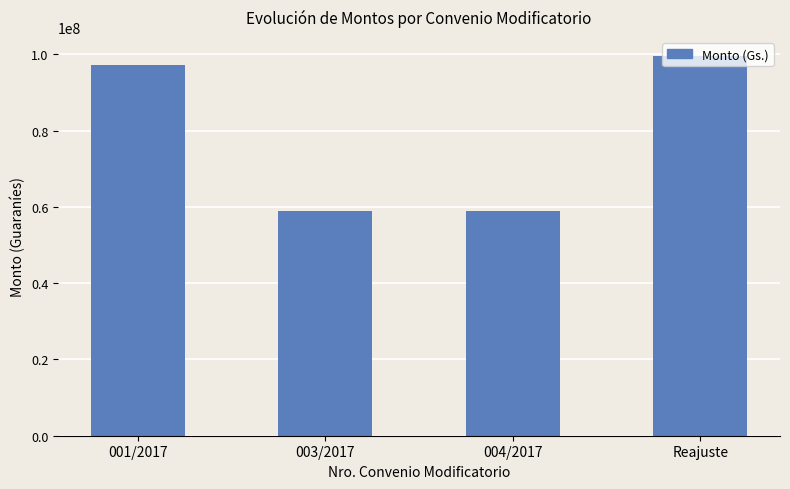

What is the smallest value displayed?

58891109